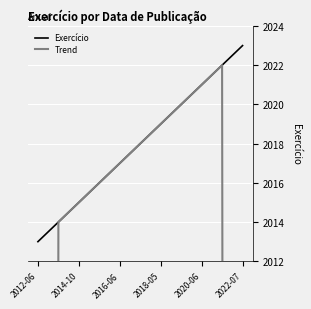

The Exercício series shows 3091 at 2018-05. True or false?

False